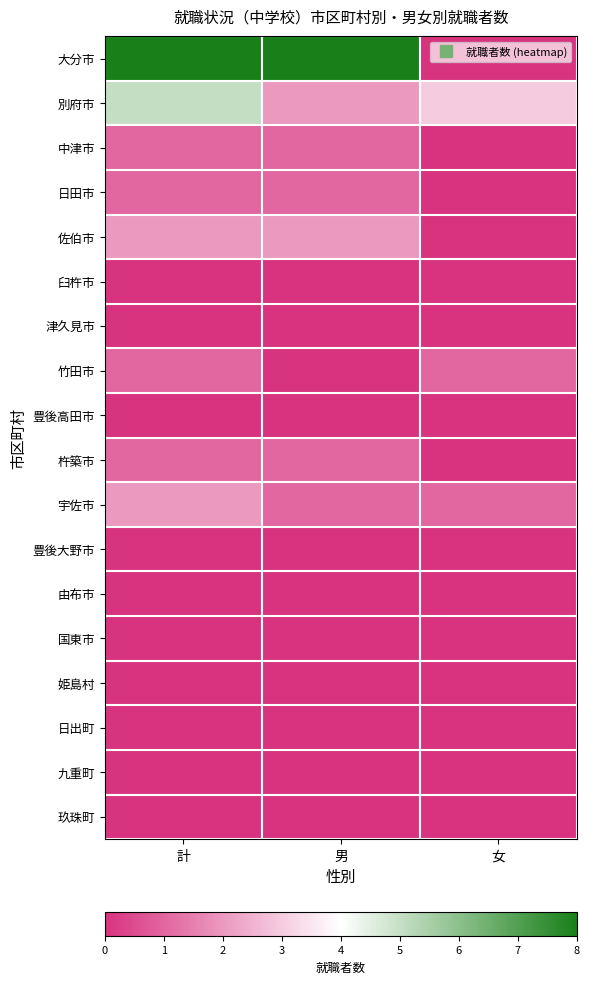

How many series are shown in this chart?

18